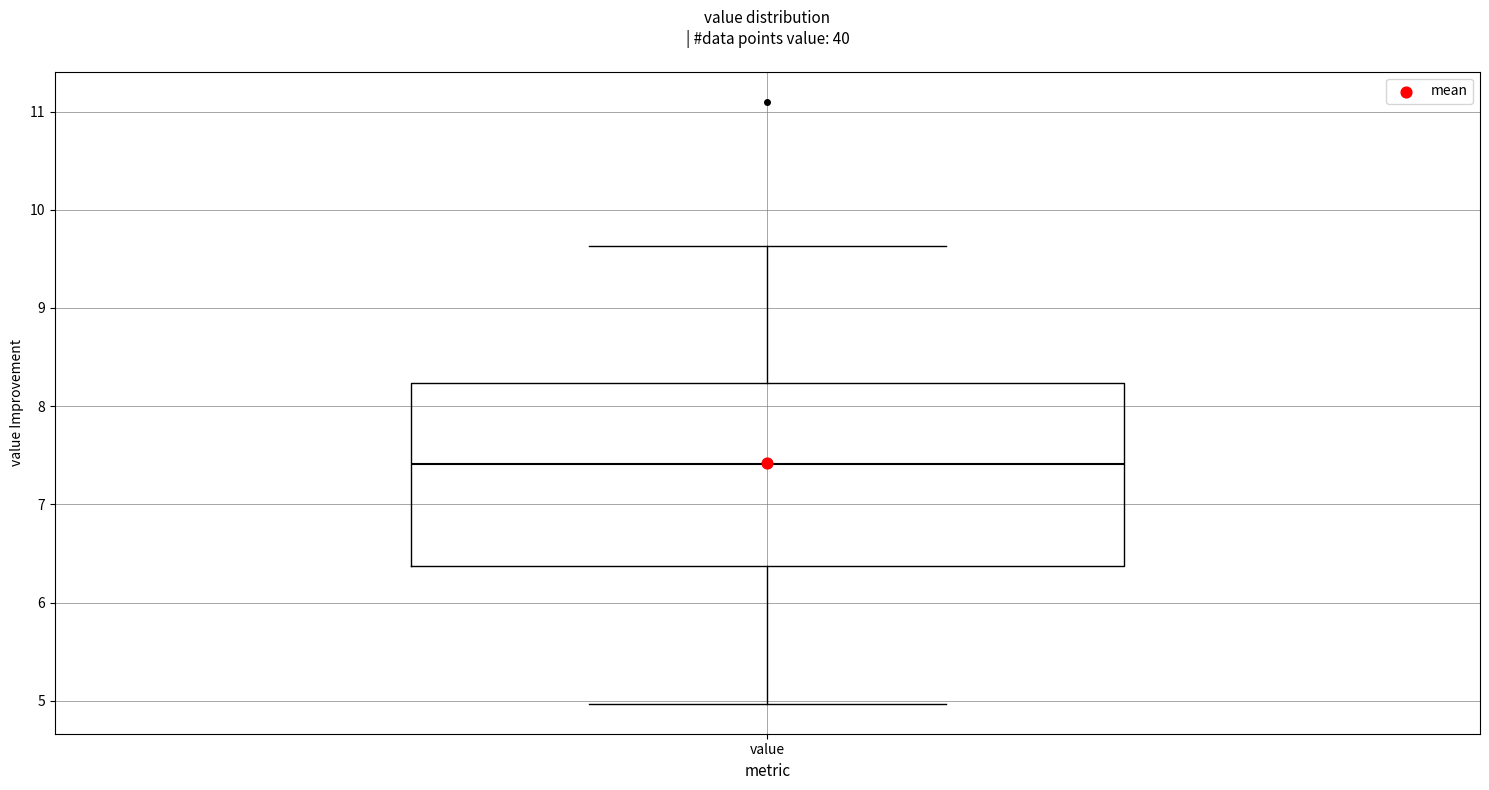

Where is the upper edge of the box for value on the y-axis? The values are not printed on the chart, so give them approximately, as read against the axis.

8.2